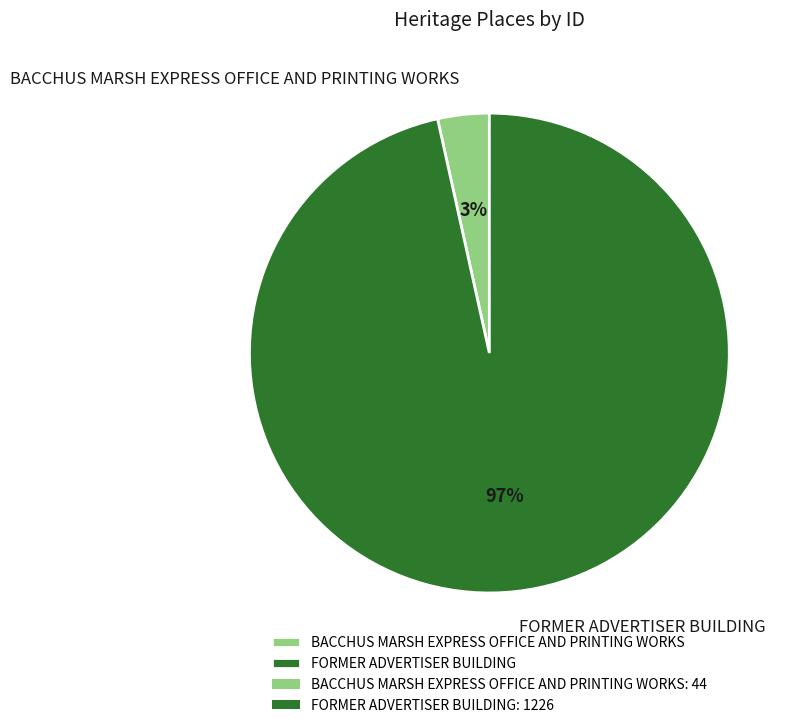

The BACCHUS MARSH EXPRESS OFFICE AND PRINTING WORKS slice represents 3% of the pie. True or false?

True